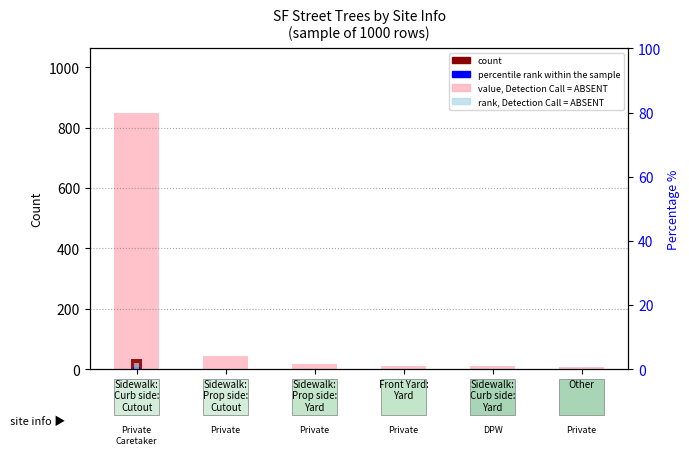

Between Front Yard:
Yard and Sidewalk:
Curb side:
Yard, which series saw the biggest shift?

count (value, Detection=ABSENT)